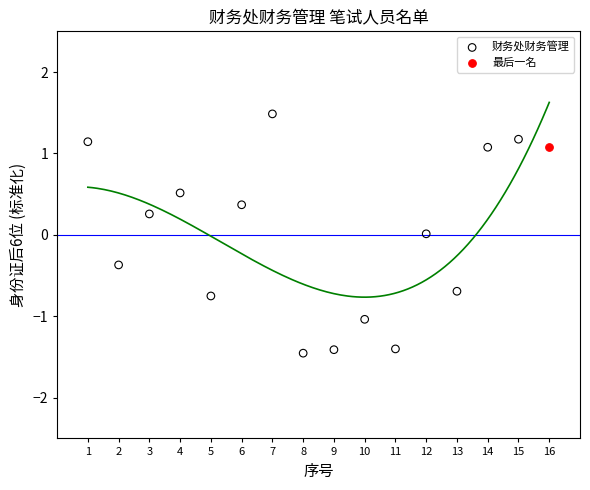

What are all the series names shown in the legend?

财务处财务管理, 最后一名